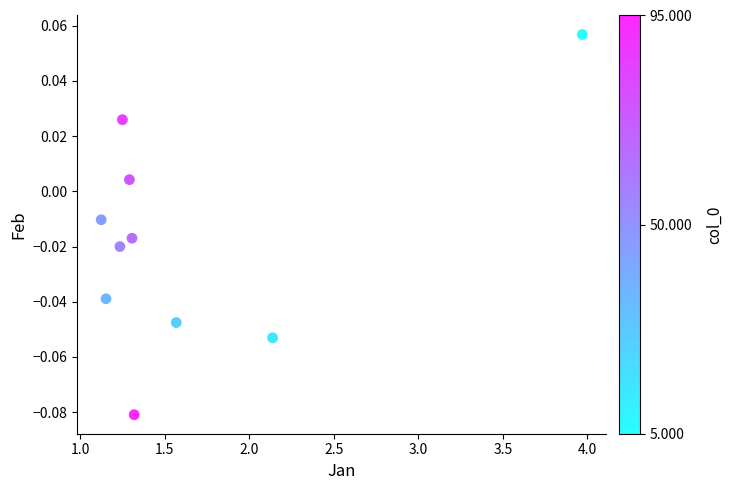

What is the average X value?

1.6